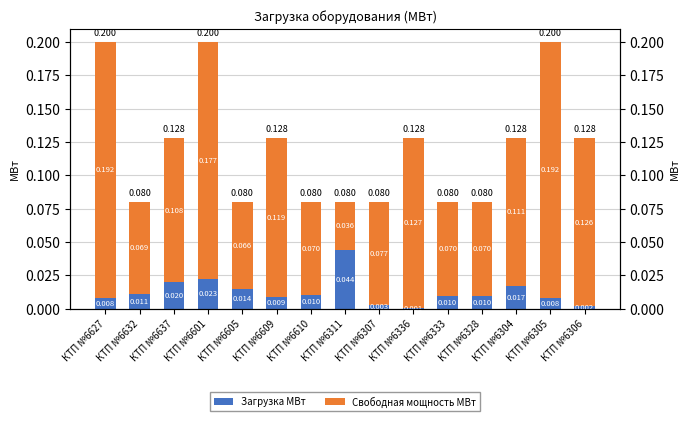

Reading right to left, transcribe all the data shown in this chart.

Загрузка МВт: КТП №6306=0.0	КТП №6305=0.0	КТП №6304=0.0	КТП №6328=0.0	КТП №6333=0.0	КТП №6336=0.0	КТП №6307=0.0	КТП №6311=0.0	КТП №6610=0.0	КТП №6609=0.0	КТП №6605=0.0	КТП №6601=0.0	КТП №6637=0.0	КТП №6632=0.0	КТП №6627=0.0
Свободная мощность МВт: КТП №6306=0.1	КТП №6305=0.2	КТП №6304=0.1	КТП №6328=0.1	КТП №6333=0.1	КТП №6336=0.1	КТП №6307=0.1	КТП №6311=0.0	КТП №6610=0.1	КТП №6609=0.1	КТП №6605=0.1	КТП №6601=0.2	КТП №6637=0.1	КТП №6632=0.1	КТП №6627=0.2